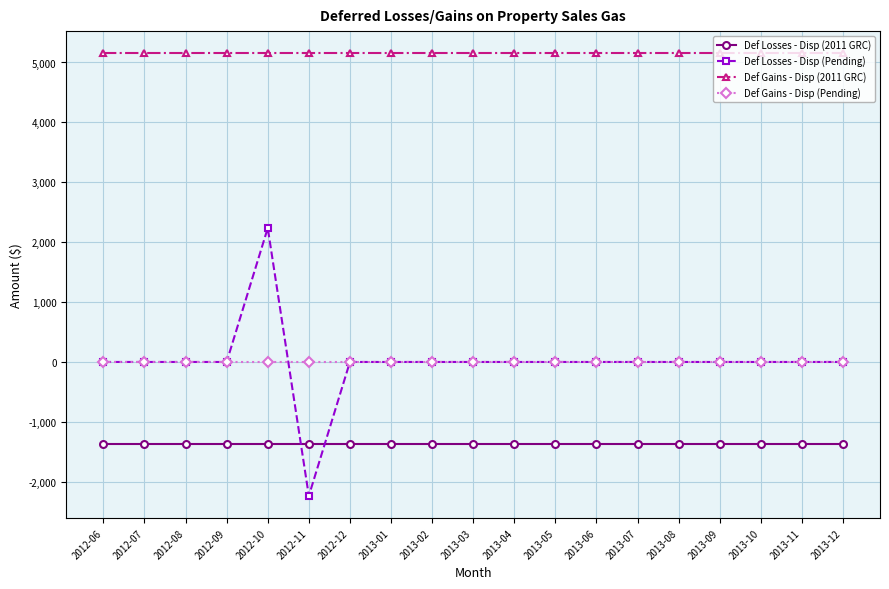

What is the average value of the Def Gains - Disp (2011 GRC) series?

5154.1